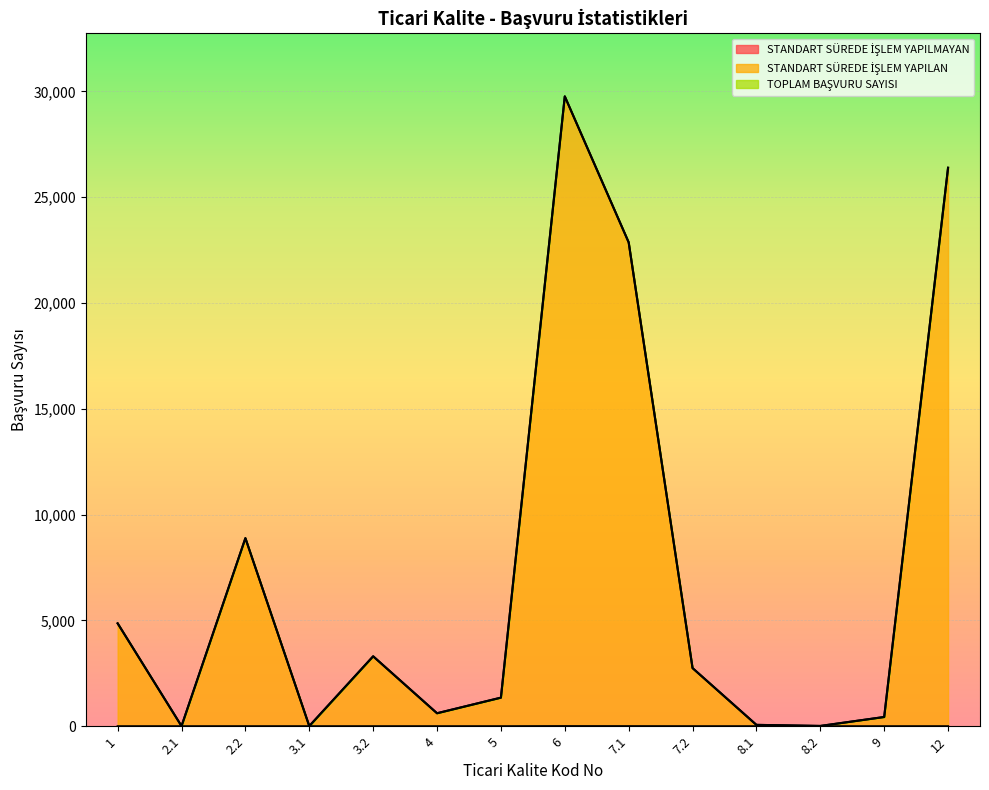

Rank the series by their maximum value, from highest to lowest.

TOPLAM BAŞVURU SAYISI, STANDART SÜREDE İŞLEM YAPILAN, STANDART SÜREDE İŞLEM YAPILMAYAN